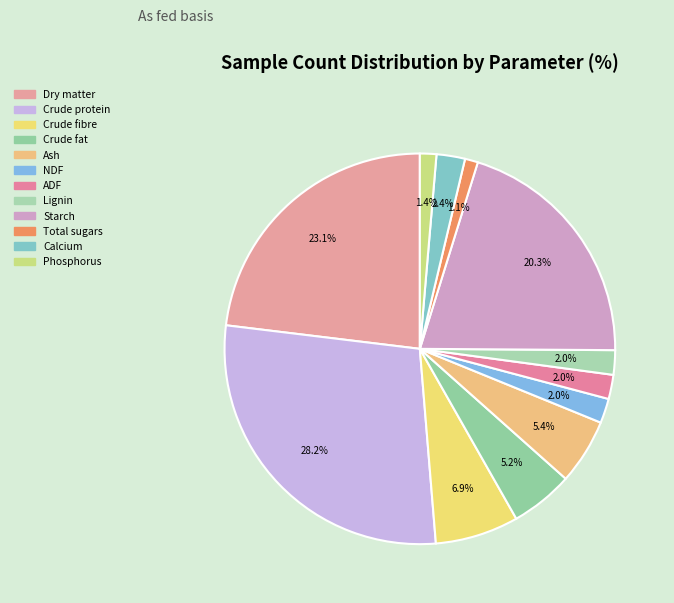

Is it true that Crude fat is 18% of the pie?

False